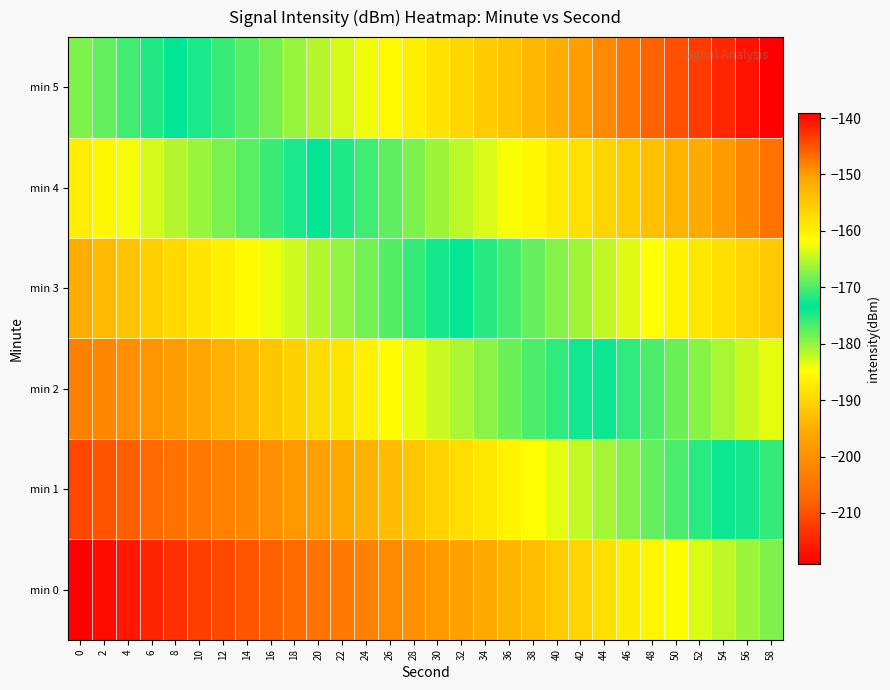

Count the number of data series in this chart.

6